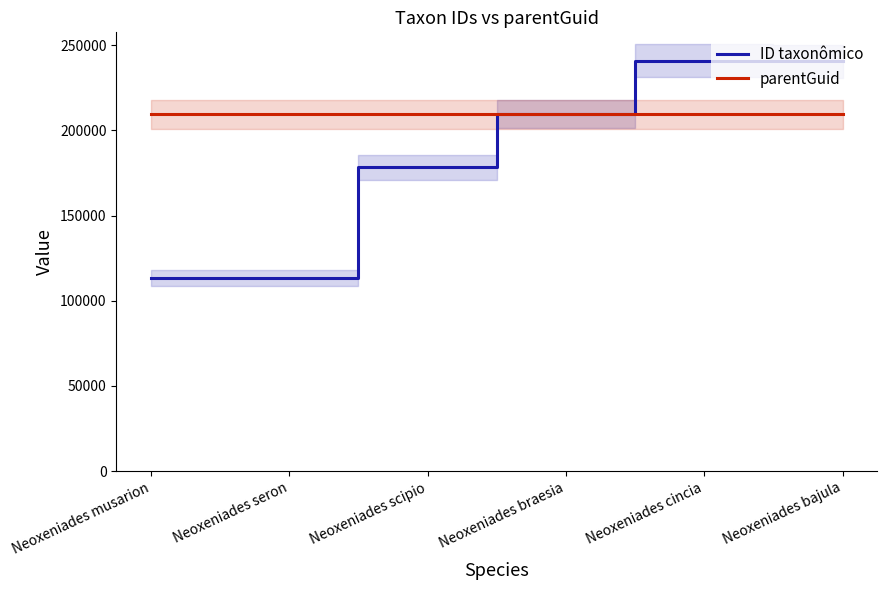

At which label does parentGuid reach its peak?

Neoxeniades musarion